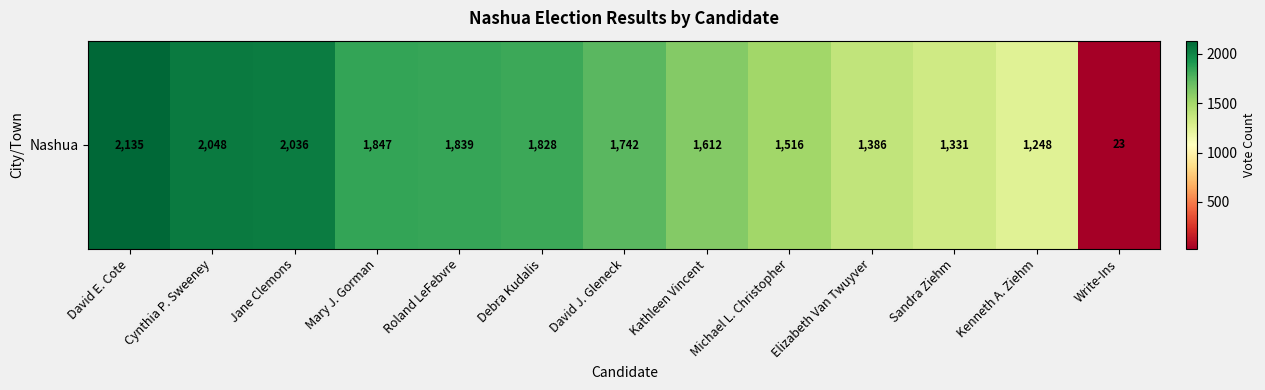

The chart shows a value of 2048 at Cynthia P. Sweeney. True or false?

True